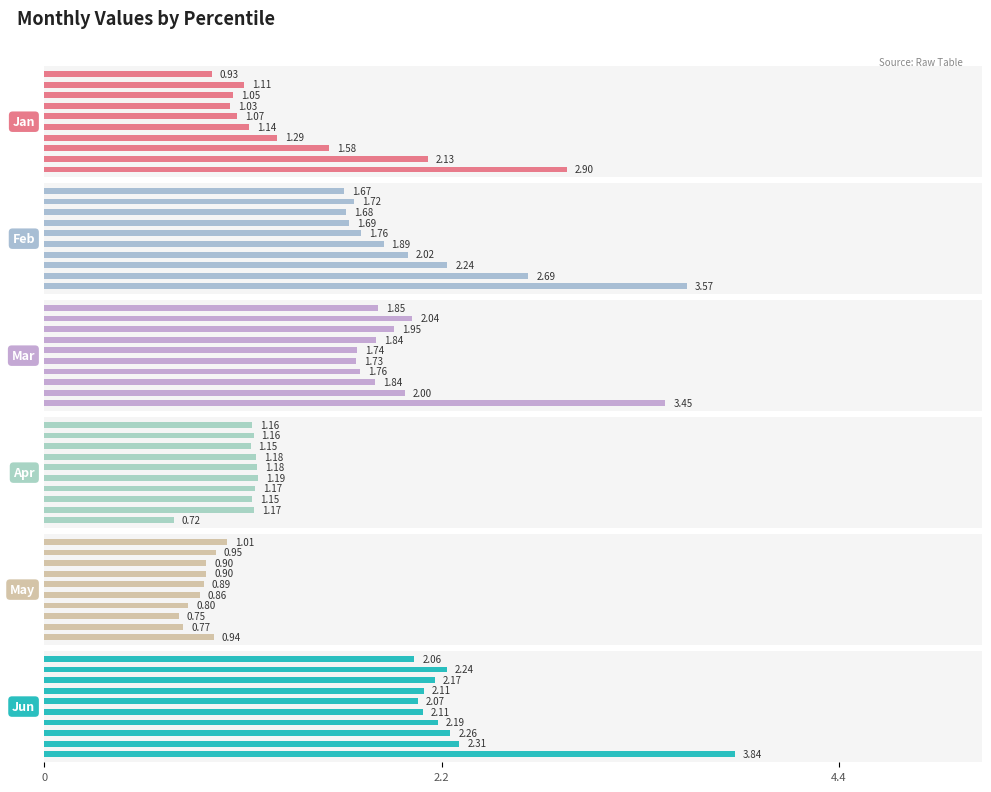

Reading left to right, transcribe all the data shown in this chart.

Jan: 2.9	2.1	1.6	1.3	1.1	1.1	1.0	1.0	1.1	0.9
Feb: 3.6	2.7	2.2	2.0	1.9	1.8	1.7	1.7	1.7	1.7
Mar: 3.5	2.0	1.8	1.8	1.7	1.7	1.8	1.9	2.0	1.9
Apr: 0.7	1.2	1.2	1.2	1.2	1.2	1.2	1.1	1.2	1.2
May: 0.9	0.8	0.7	0.8	0.9	0.9	0.9	0.9	1.0	1.0
Jun: 3.8	2.3	2.3	2.2	2.1	2.1	2.1	2.2	2.2	2.1